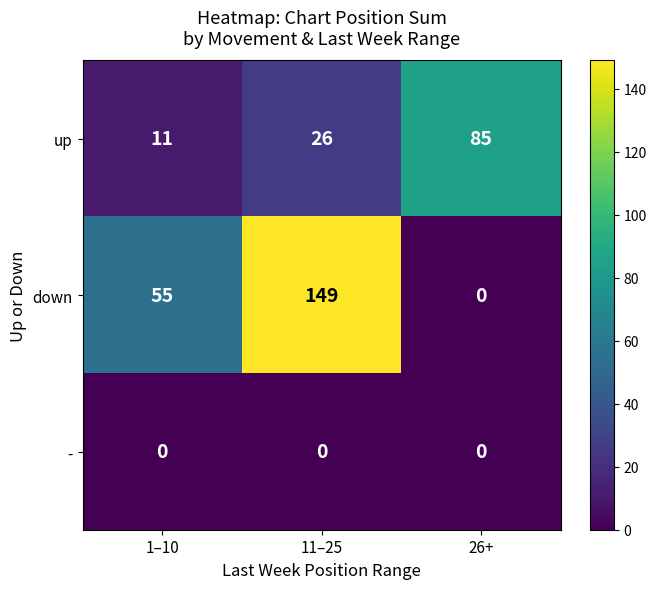

Reading right to left, transcribe all the data shown in this chart.

up: 85	26	11
down: 0	149	55
-: 0	0	0